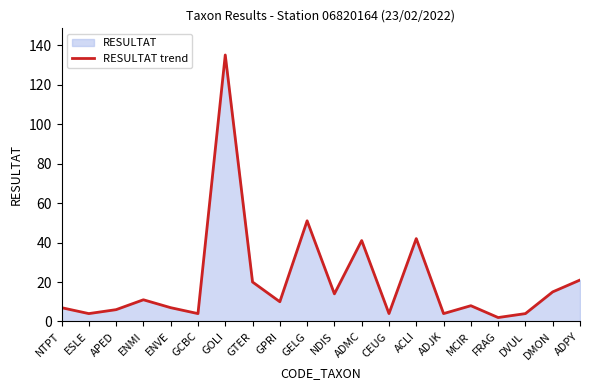

At which category does the chart reach its minimum across all series?

FRAG